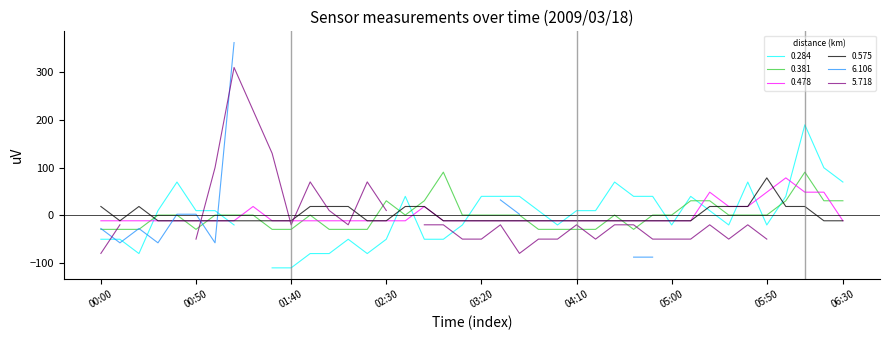

How many negative values does the 0.478 series have?

31